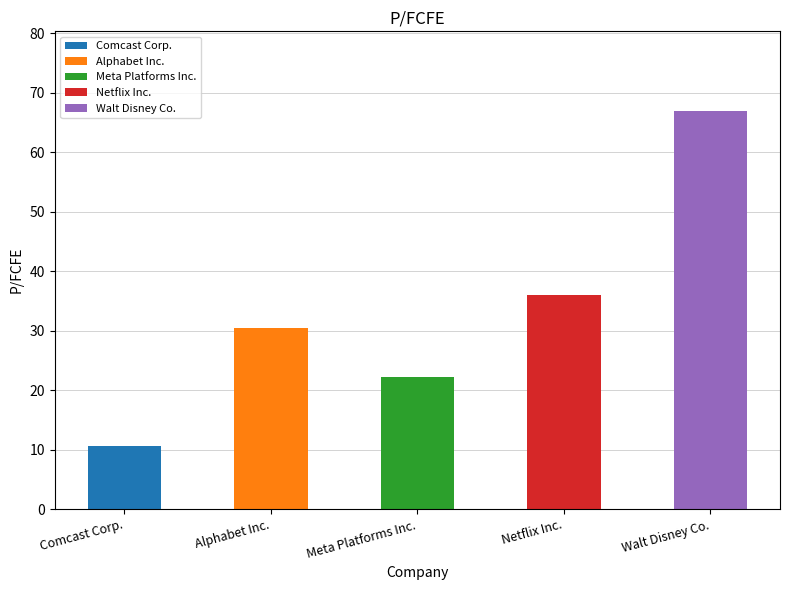

What is the label of the 1st bar from the left?

Comcast Corp.